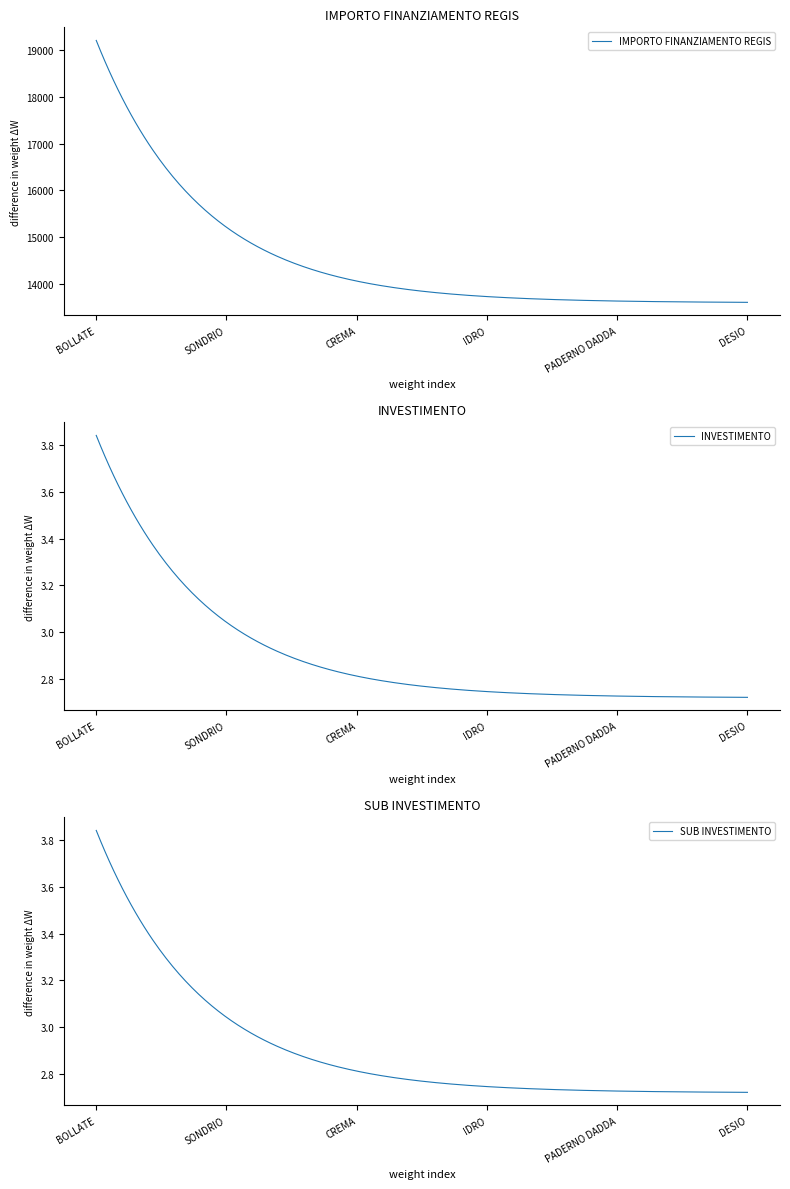

True or false: INVESTIMENTO and SUB INVESTIMENTO cross at least once.

False